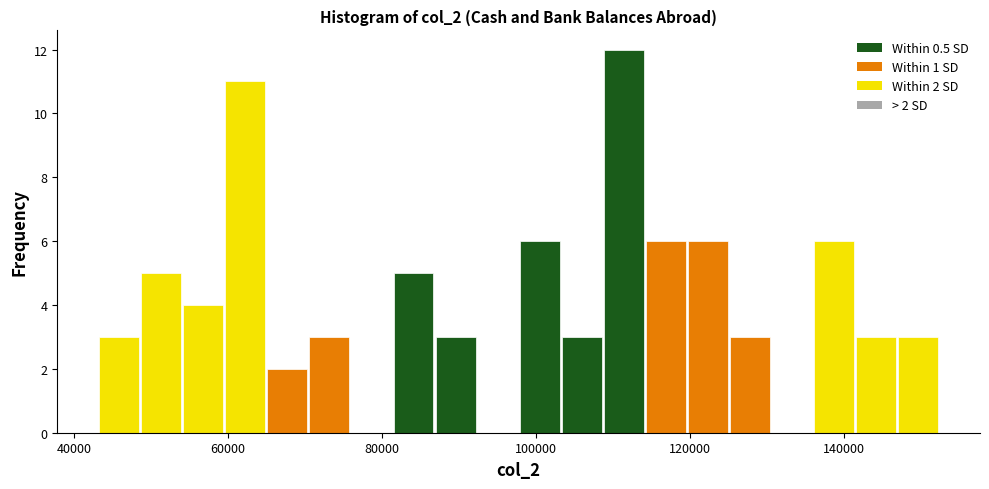

Around what value on the x-axis is the tallest bar? Give the approximate position of its centre, as read against the axis.

112000